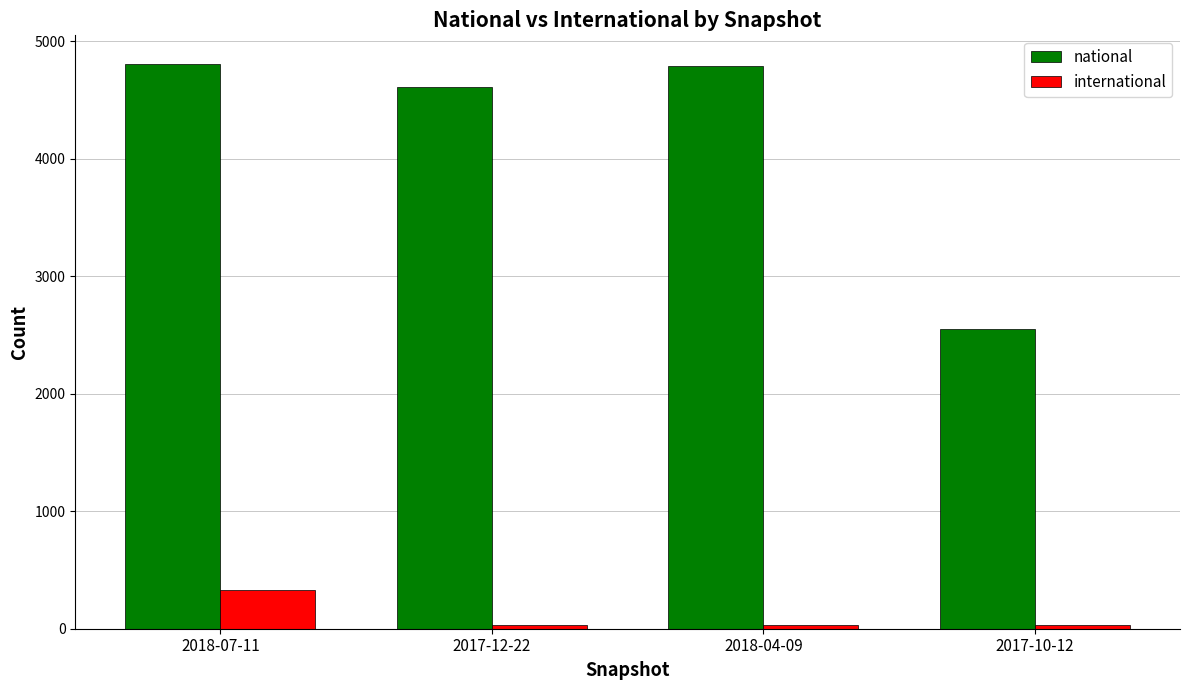

What is the label of the 3rd bar from the left?

2018-04-09